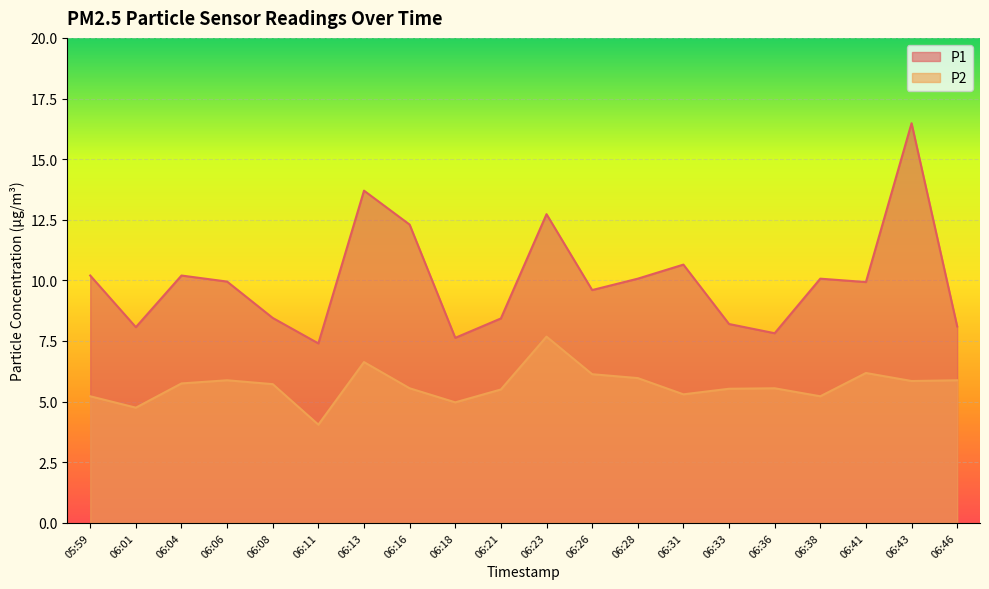

True or false: P1 and P2 cross at least once.

False